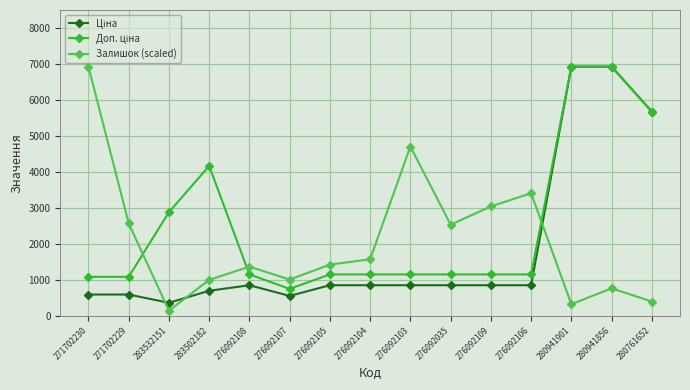

True or false: Залишок (scaled) has more than 1 interior local peaks.

True